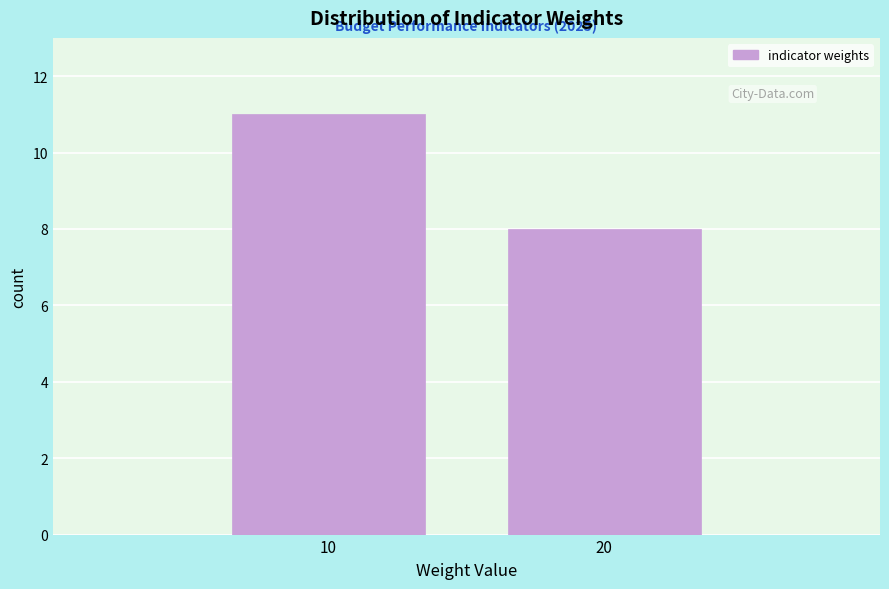

Reading right to left, what are all the values shown in this chart?

8	11